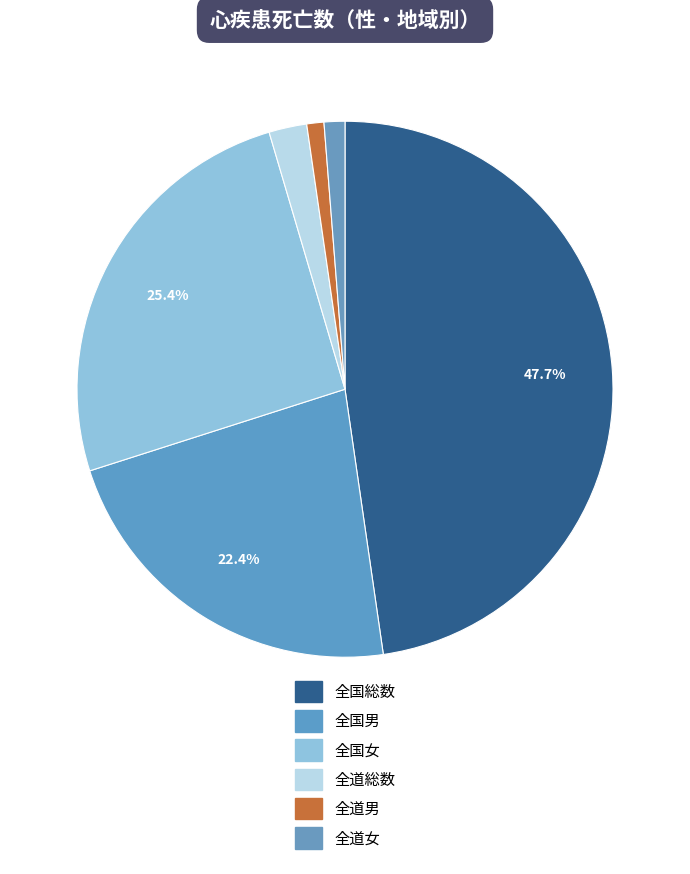

Count the number of slices in the pie.

6